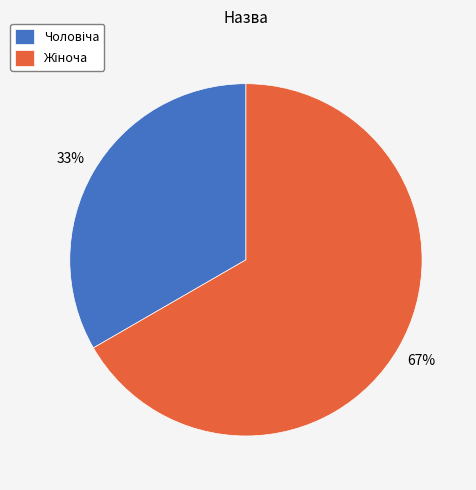

Count the number of slices in the pie.

2